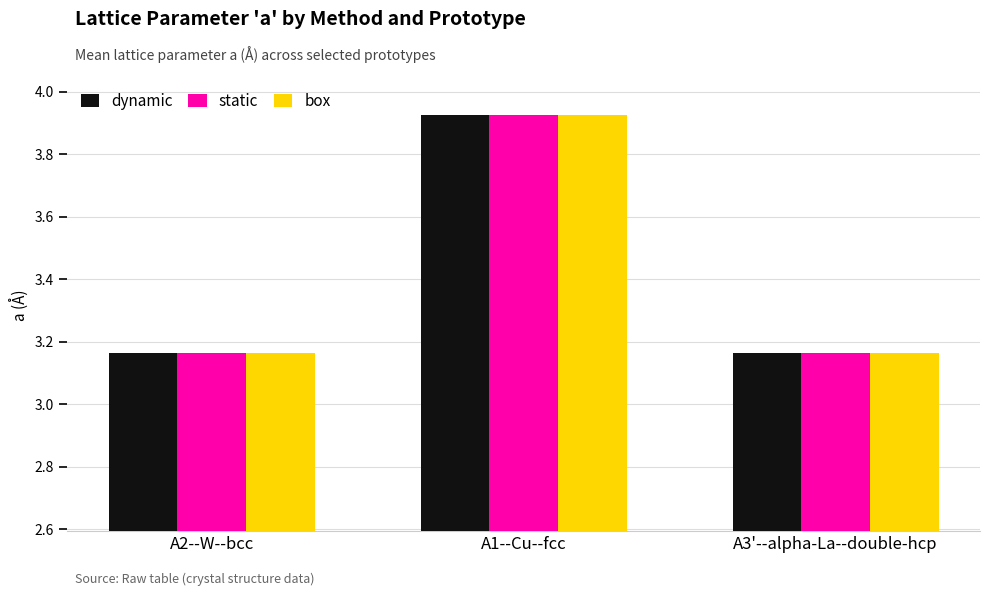

Which series changed the most between A1--Cu--fcc and A3'--alpha-La--double-hcp?

static